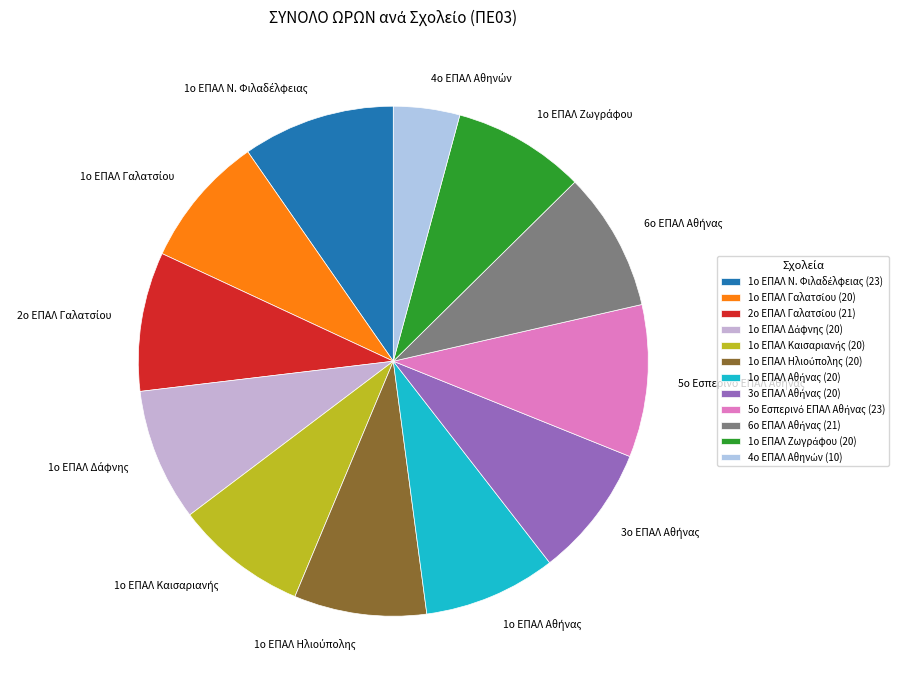

Does any single category account for the majority?

No